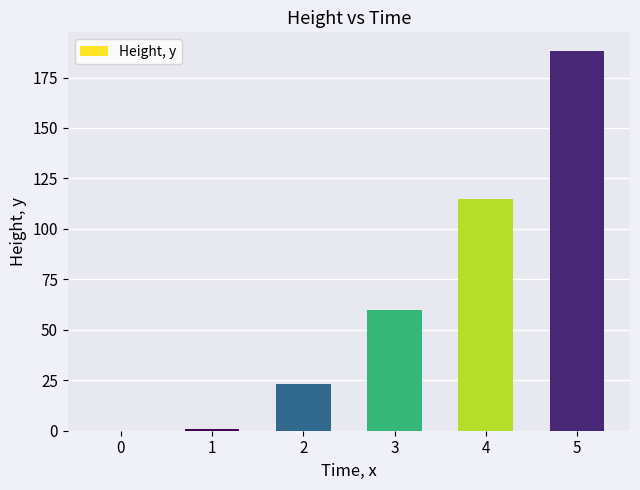

How many positive values are there?

5